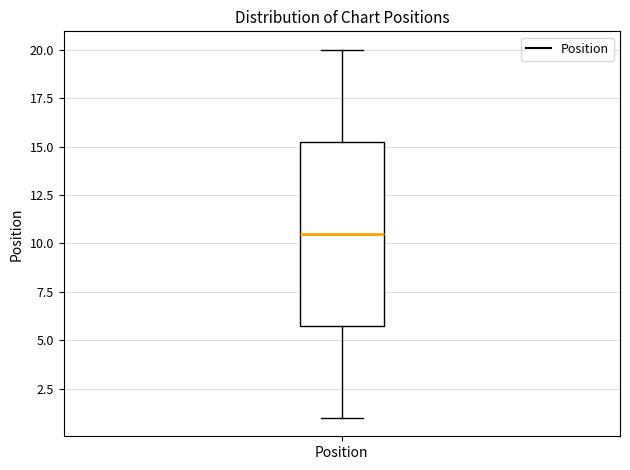

Read this box plot against the y-axis: the position of the median line, the range covered by the box, and the ends of both whiskers. The values are not printed on the chart, so give them approximately, as read against the axis.

median 10.5, box 6.0 to 15.5, whiskers 1.0 to 20.0